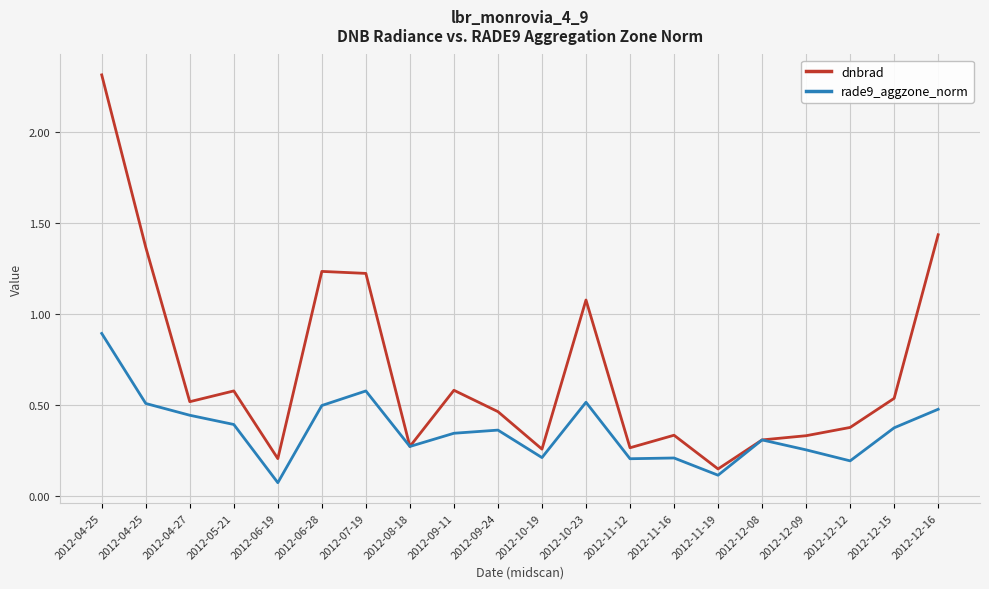

What is the difference between the rade9_aggzone_norm values at 2012-08-18 and 2012-11-12?

0.1